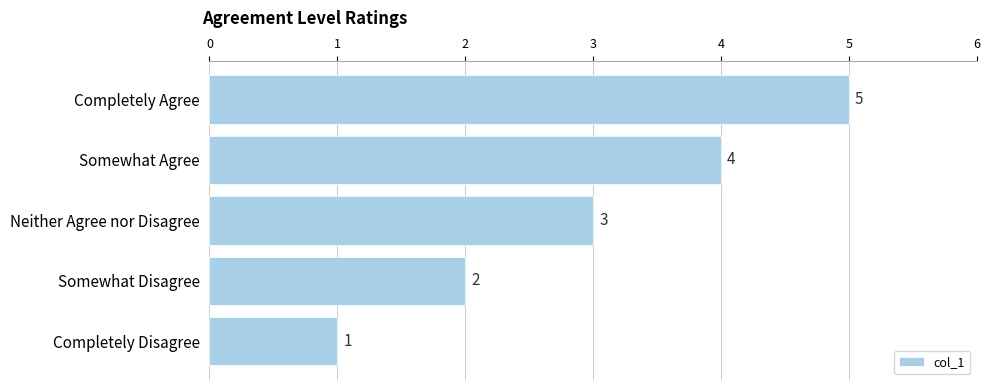

How many values are below 3?

2